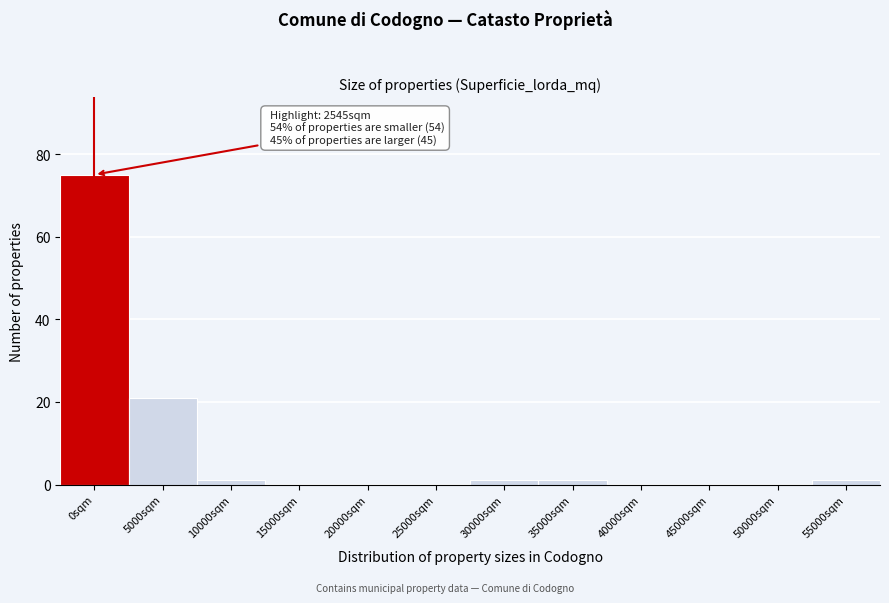

Reading right to left, extract all data points from this chart.

55000sqm=1	50000sqm=0	45000sqm=0	40000sqm=0	35000sqm=1	30000sqm=1	25000sqm=0	20000sqm=0	15000sqm=0	10000sqm=1	5000sqm=21	0sqm=75